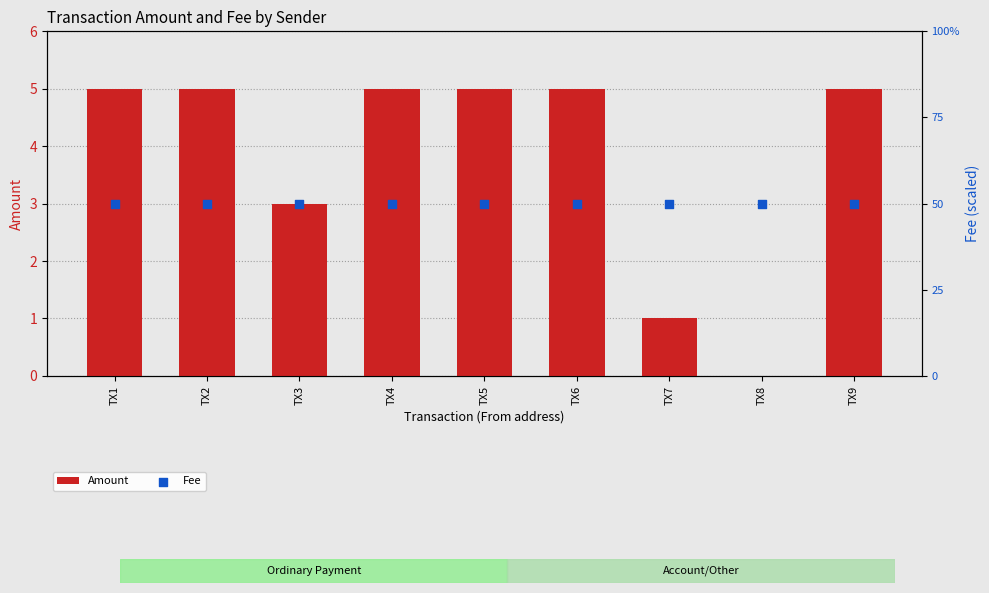

Which series reaches the maximum Y coordinate?

Fee